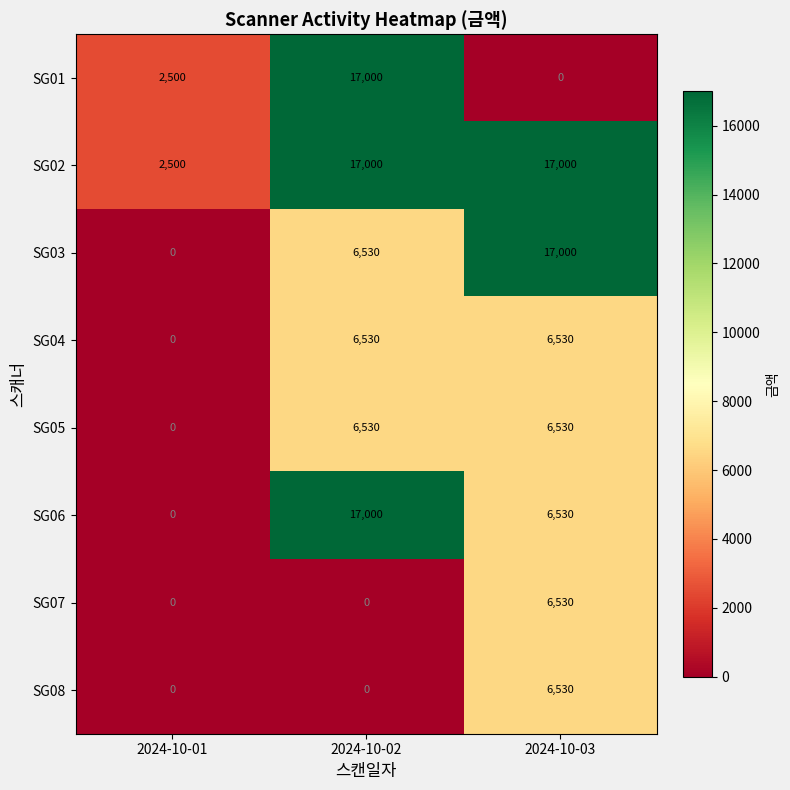

Count the number of data series in this chart.

8